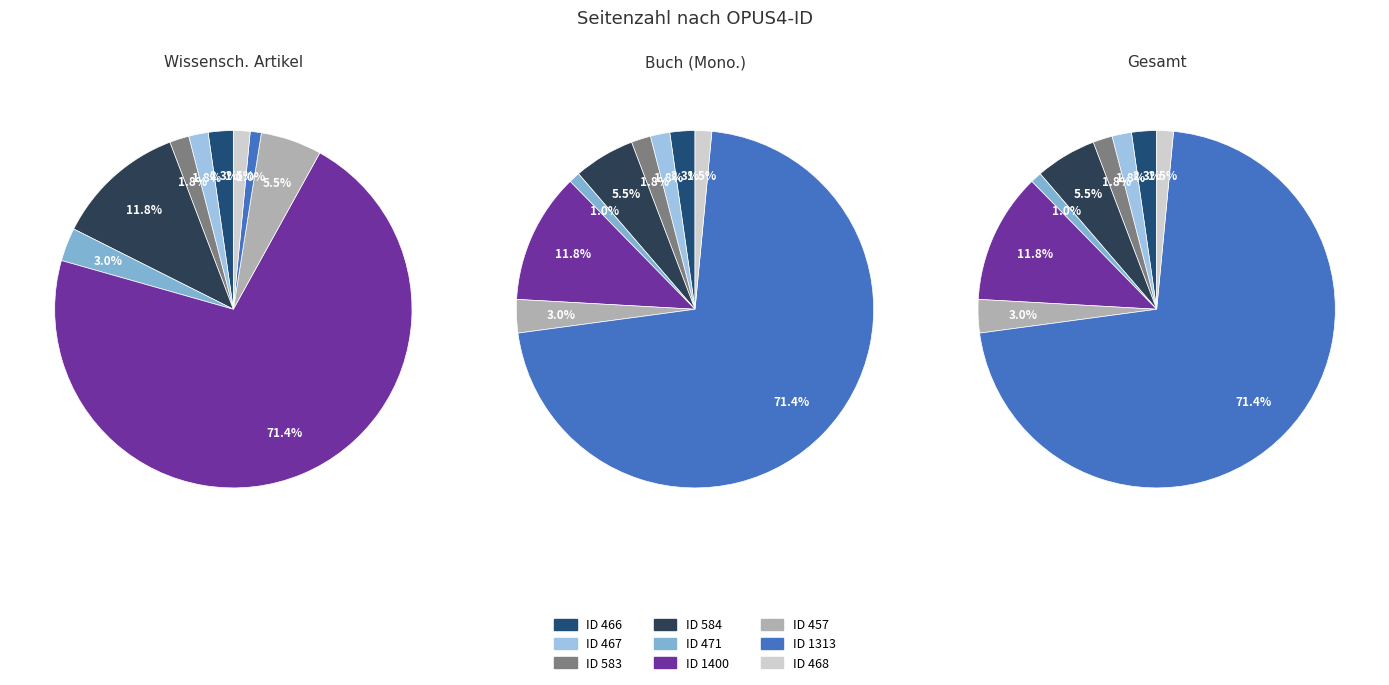

Rank the categories by value from lowest to highest.

471, 468, 467, 583, 466, 457, 584, 1400, 1313